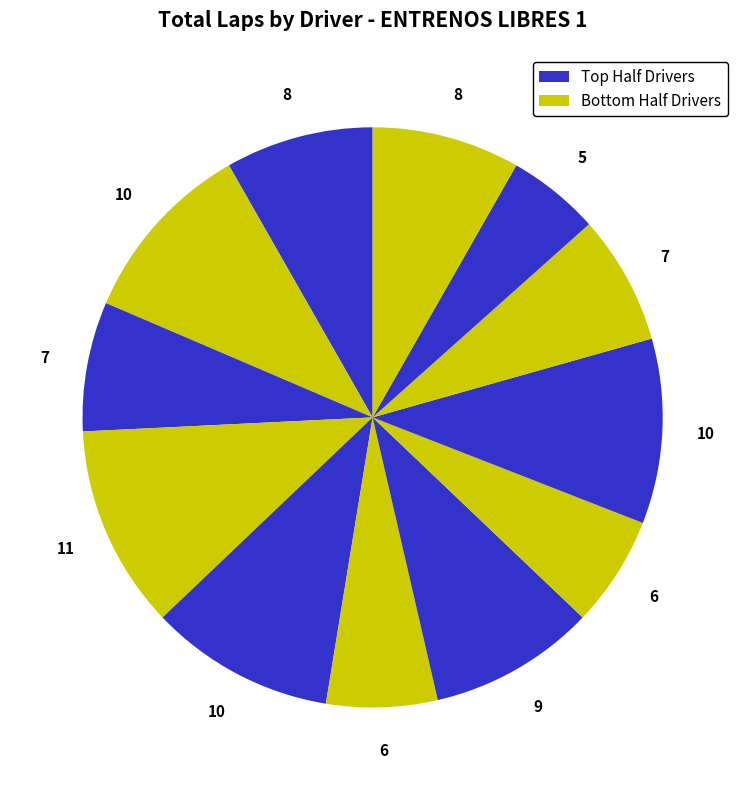

Is there a majority slice in this chart?

No